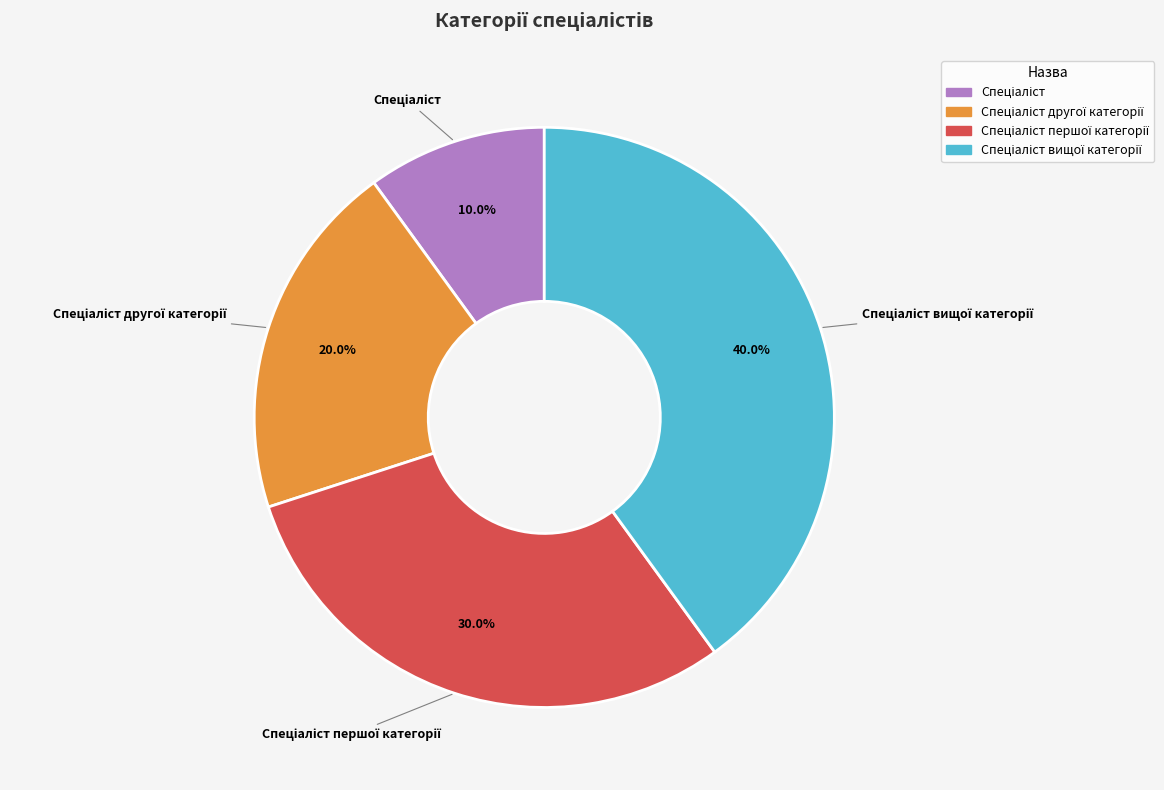

Is there any slice that represents more than half of the pie?

No